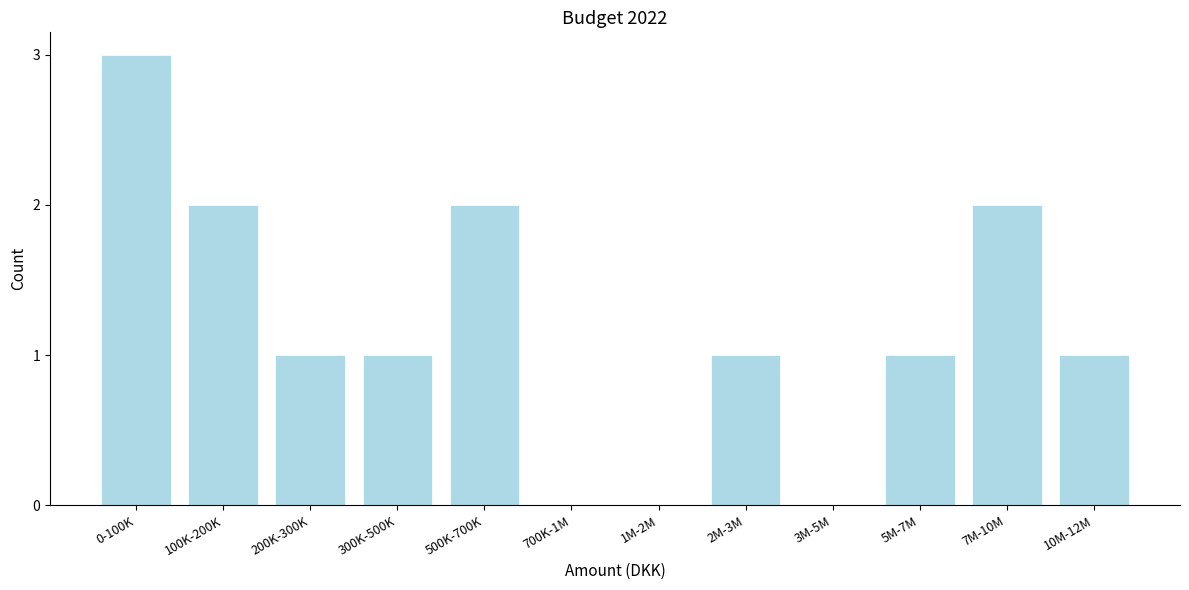

Reading left to right, list all the values displayed in this chart.

0-100K=3	100K-200K=2	200K-300K=1	300K-500K=1	500K-700K=2	700K-1M=0	1M-2M=0	2M-3M=1	3M-5M=0	5M-7M=1	7M-10M=2	10M-12M=1